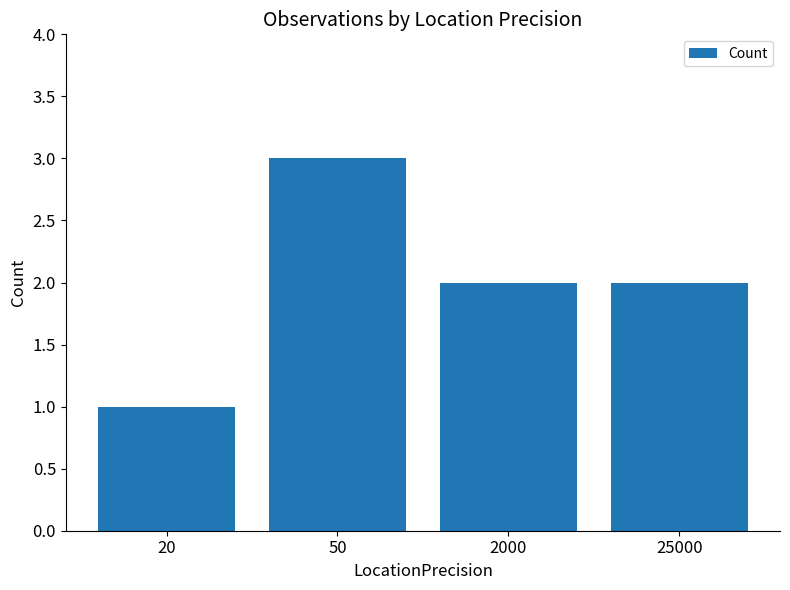

The value at 2000 is 2. True or false?

True